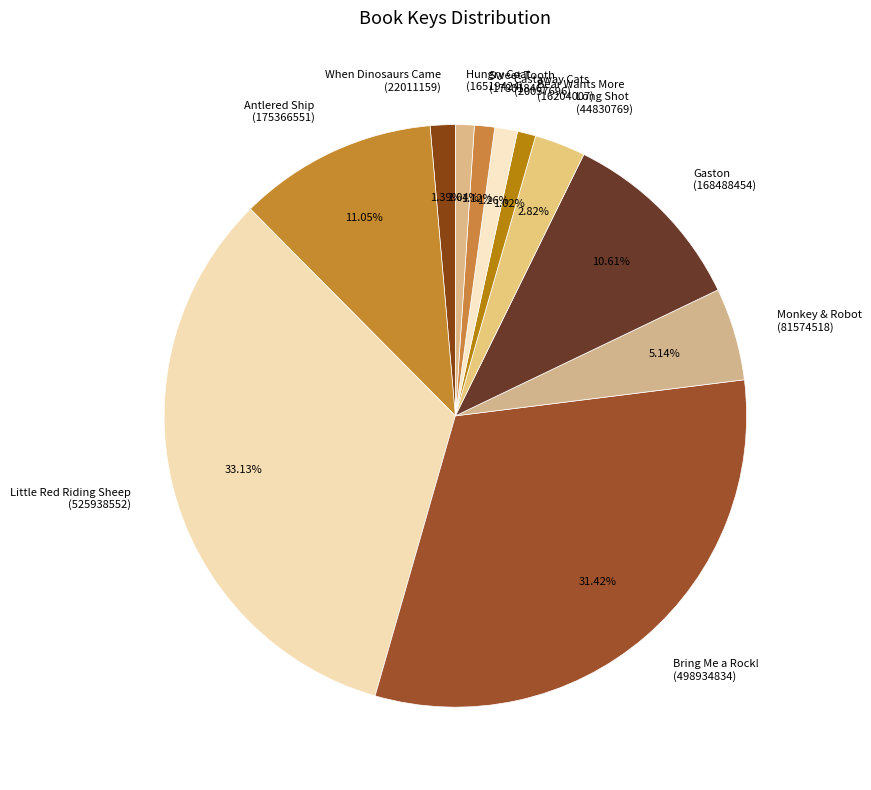

Do Castaway Cats (20057696) and Bring Me a Rock! (498934834) together represent more than half of the pie?

No